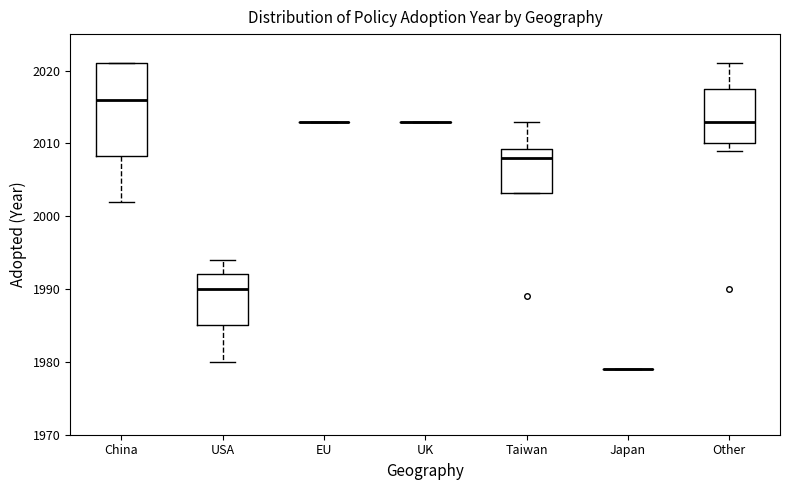

Which box is the tallest, from its lower edge to its upper edge?

China